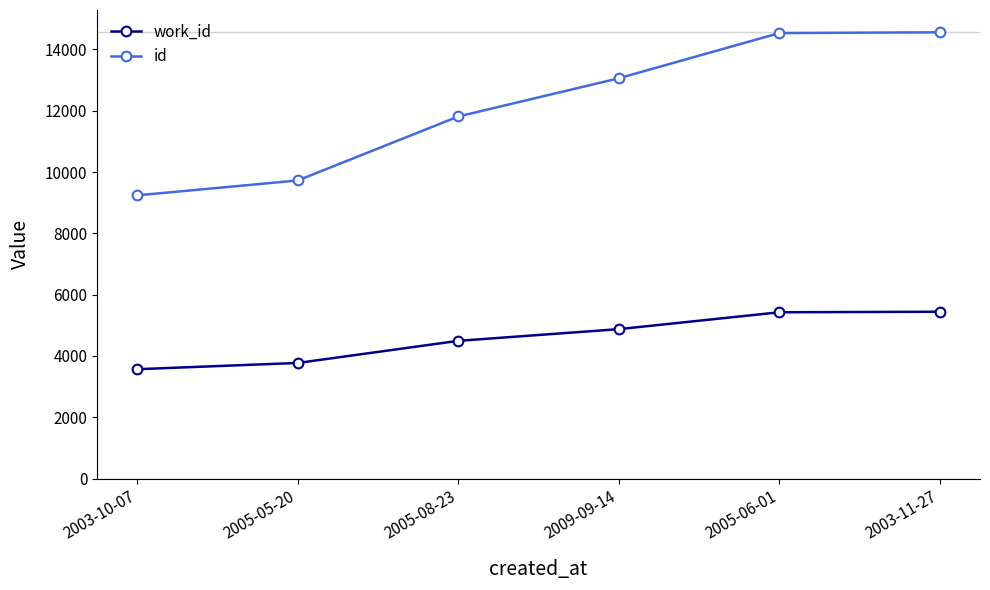

What is the difference between the highest and lowest values at 2003-10-07?

5671